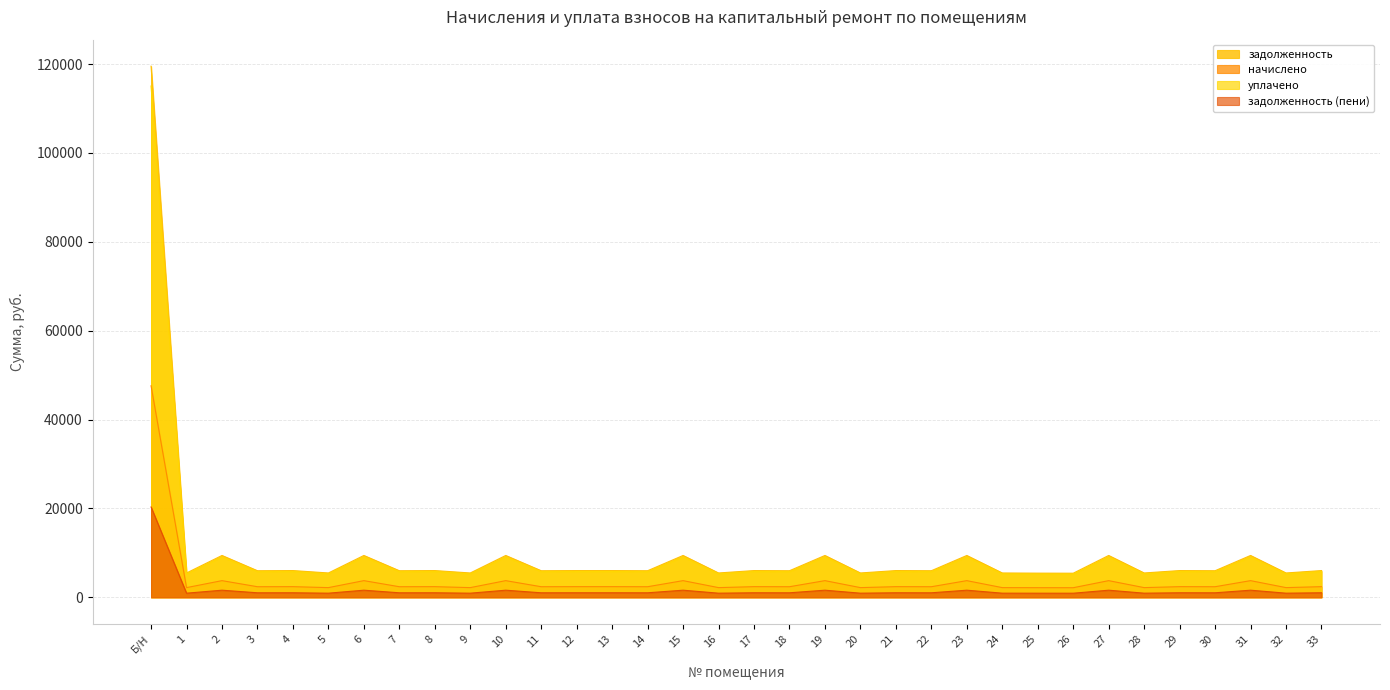

List the series in order of their peak value, highest first.

задолженность, уплачено, начислено, задолженность (пени)